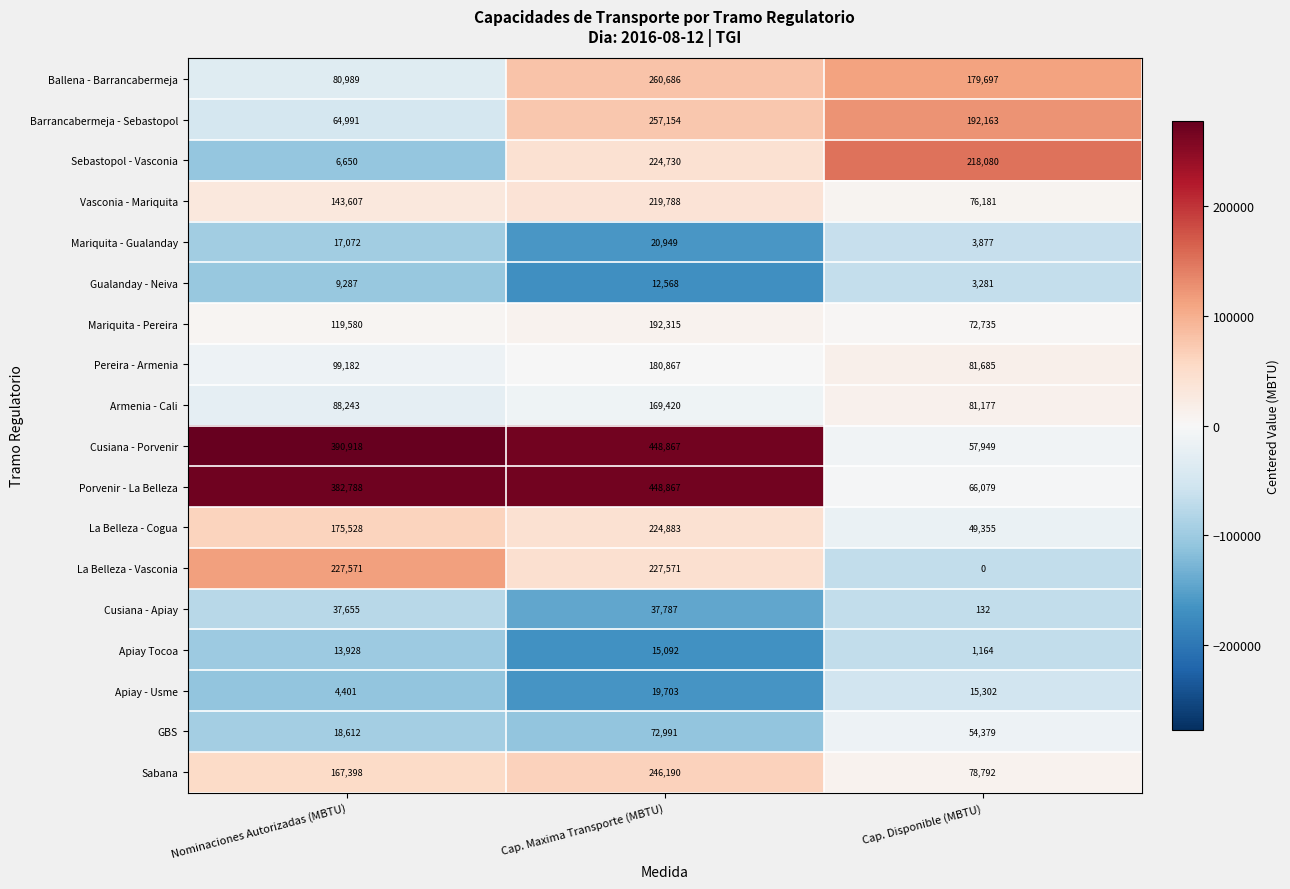

What is the minimum value shown in the chart?

0